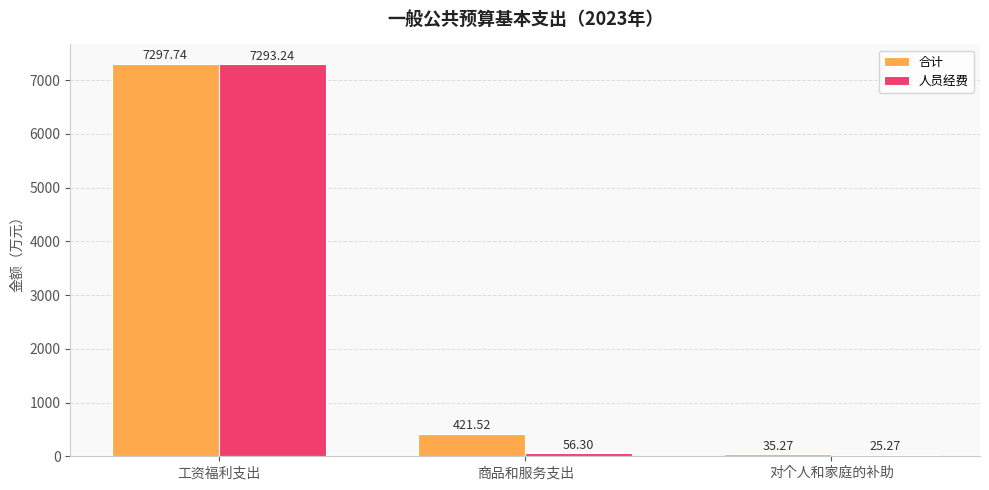

What is the label of the 3rd bar from the left?

对个人和家庭的补助